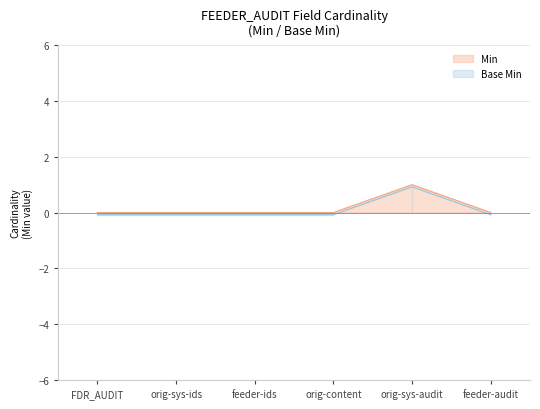

Rank the series by their average value, from highest to lowest.

Min, Base Min